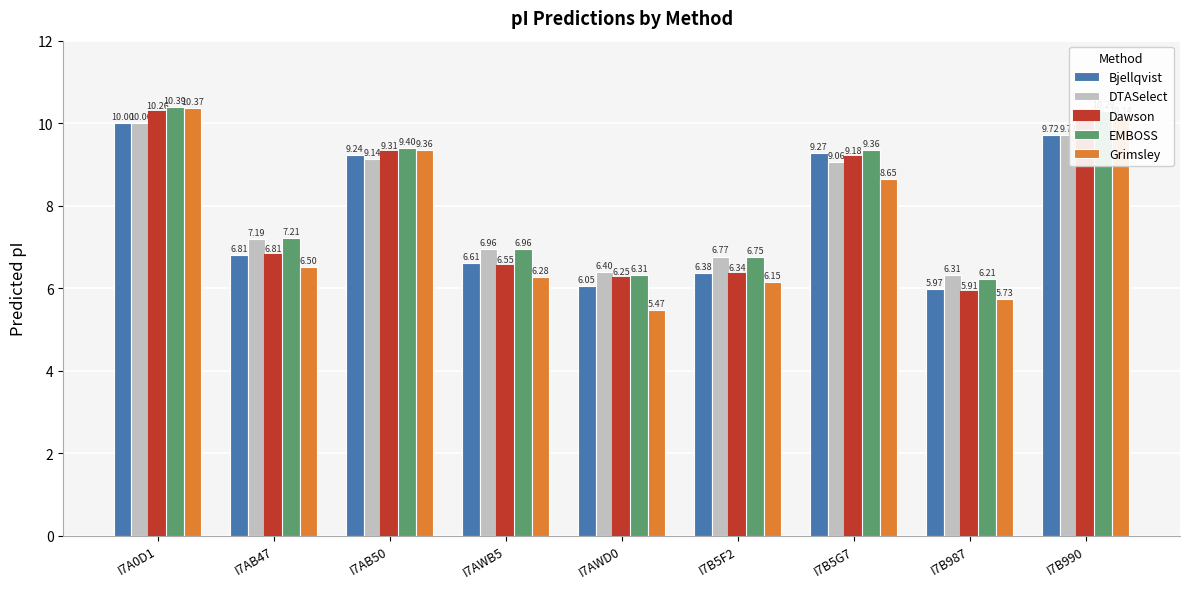

At which label does Dawson first exceed 6?

I7A0D1